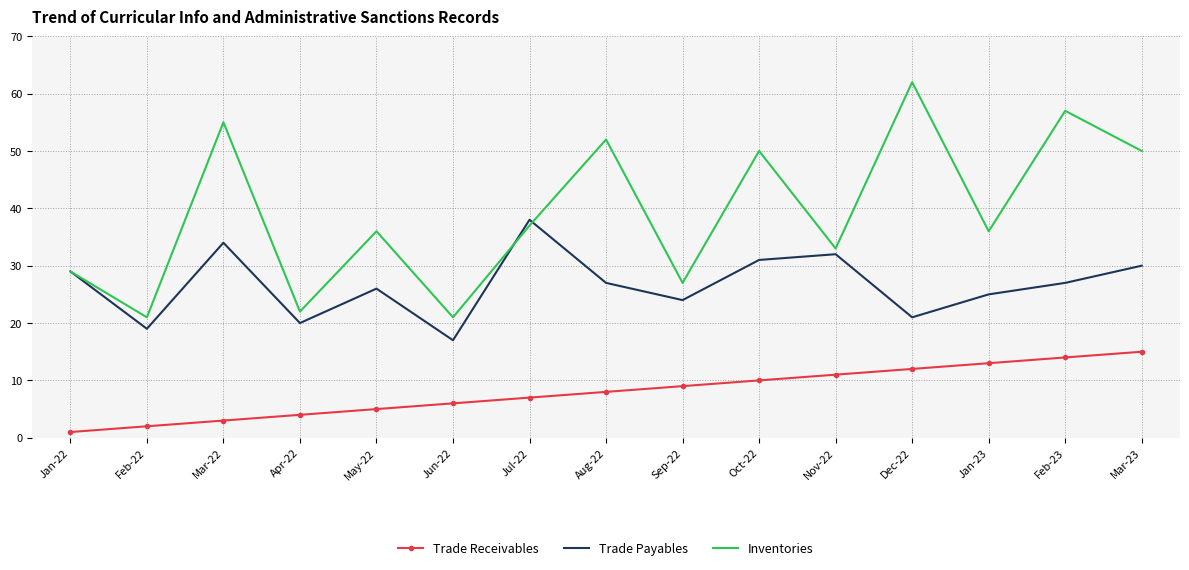

What are all the series names shown in the legend?

Trade Receivables, Trade Payables, Inventories